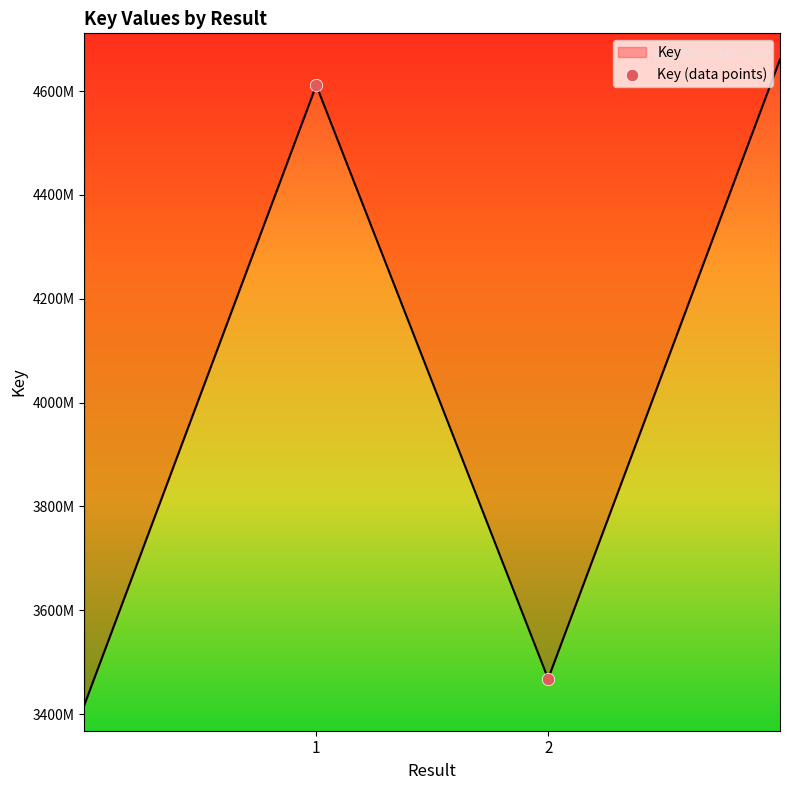

Approximately how many times larger is the value at 1 compared to 2?

1.3